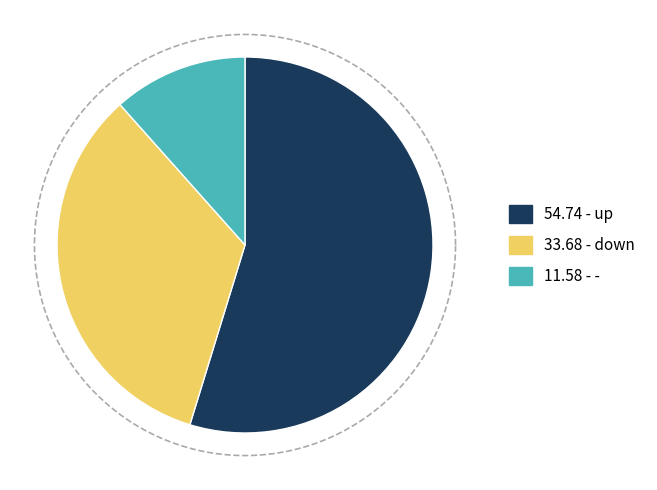

To the nearest percent, what is the average slice percentage?

33%